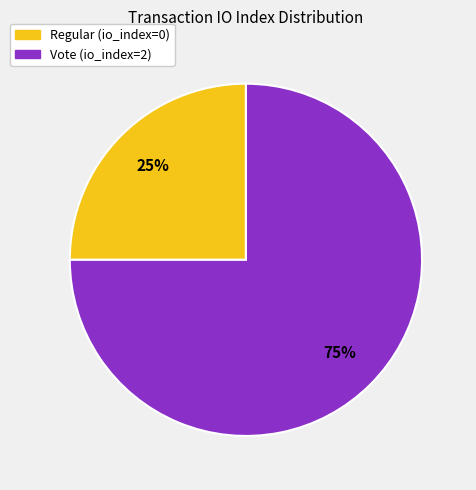

Count the number of slices in the pie.

2